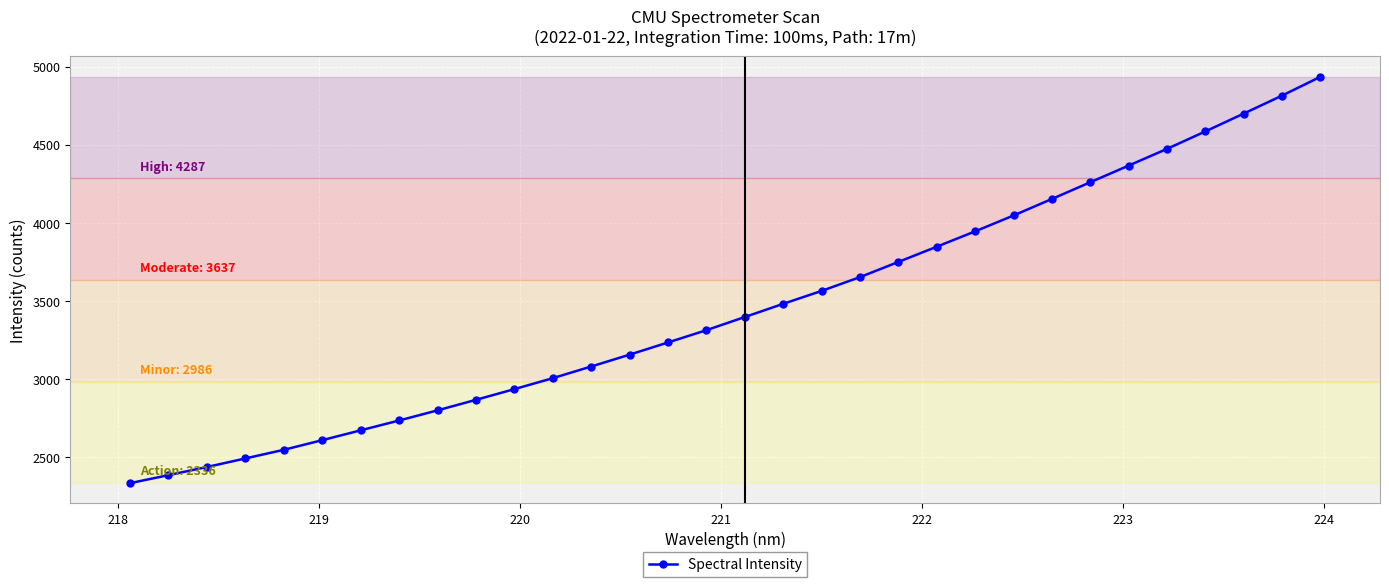

How many data points are less than 3399?

16